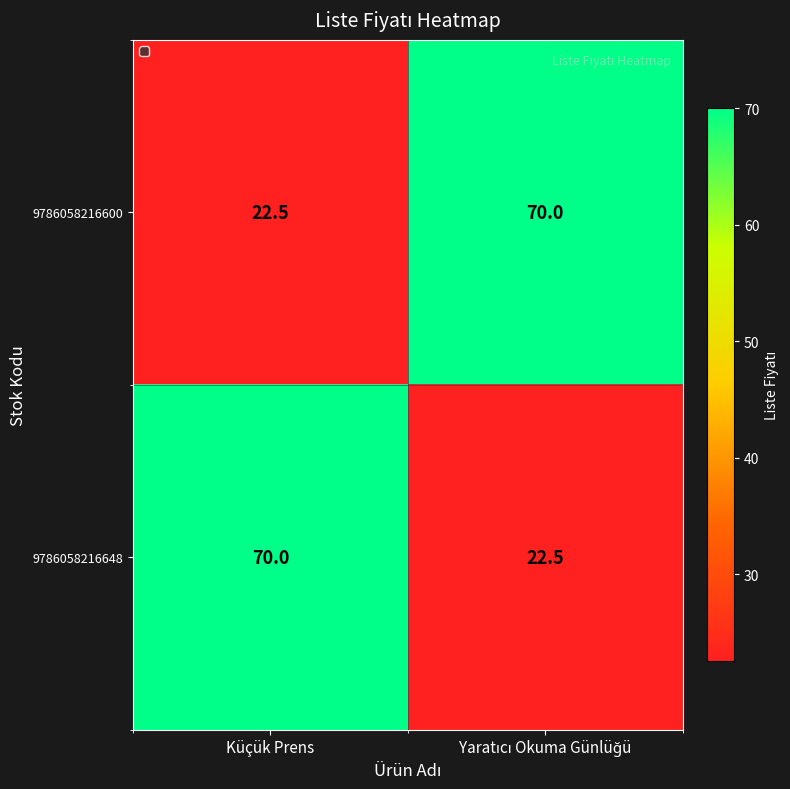

What is the greatest value displayed?

70.0